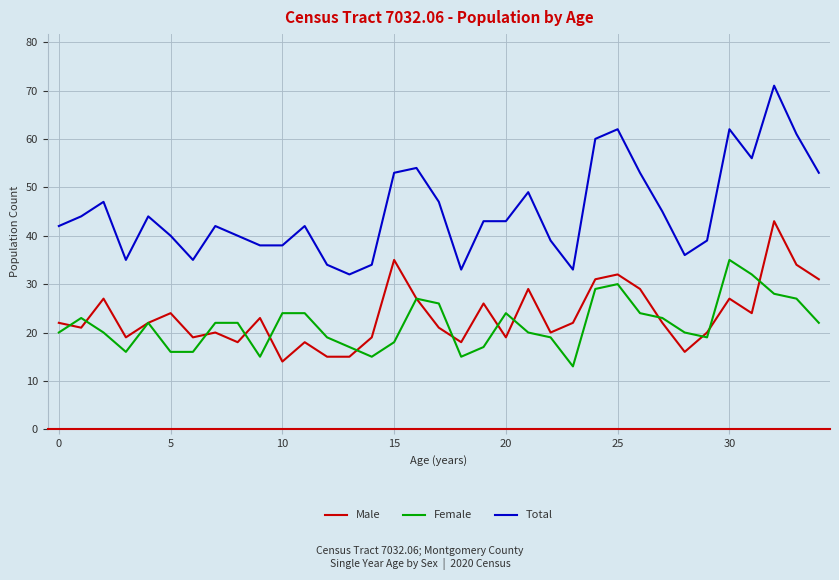

Rank the series by their maximum value, from highest to lowest.

Total, Male, Female